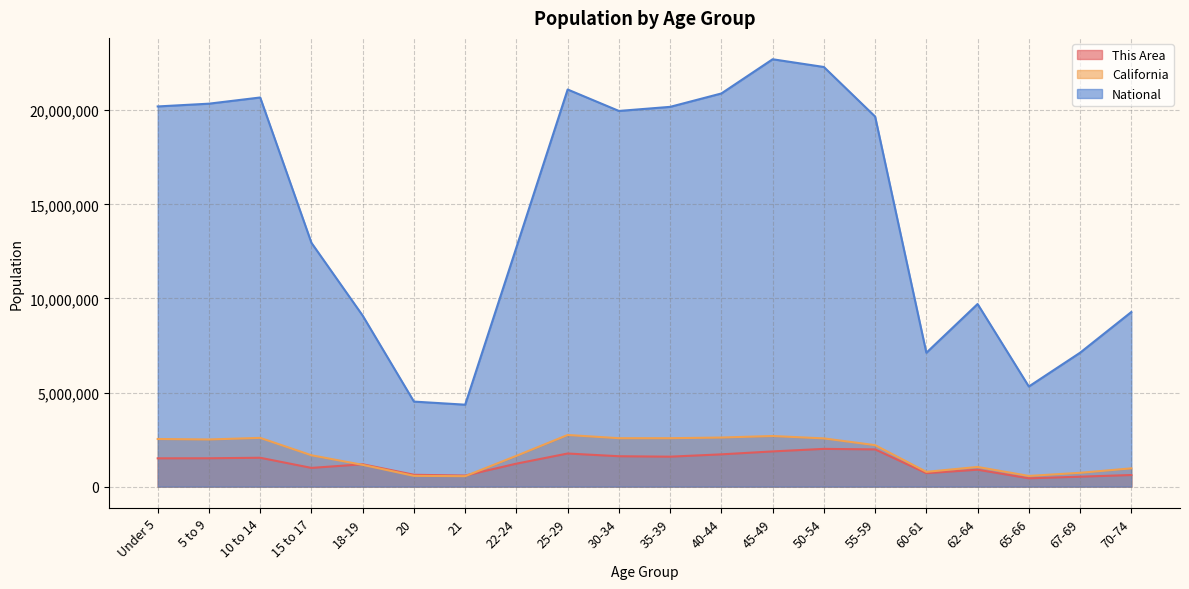

True or false: National and California cross at least once.

False